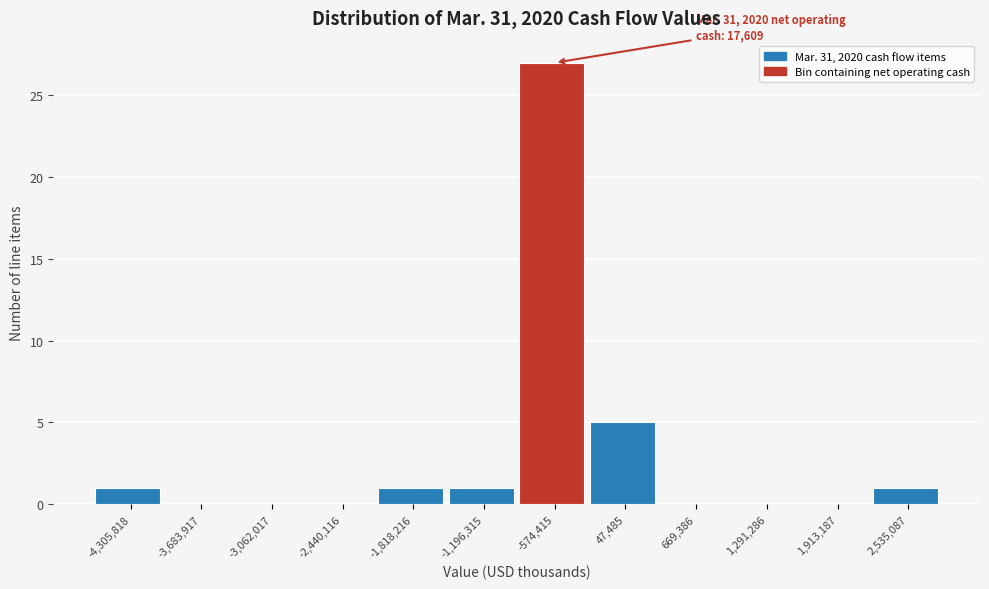

Reading right to left, transcribe all the data shown in this chart.

2,535,087=1	1,913,187=0	1,291,286=0	669,386=0	47,485=5	-574,415=27	-1,196,315=1	-1,818,216=1	-2,440,116=0	-3,062,017=0	-3,683,917=0	-4,305,818=1